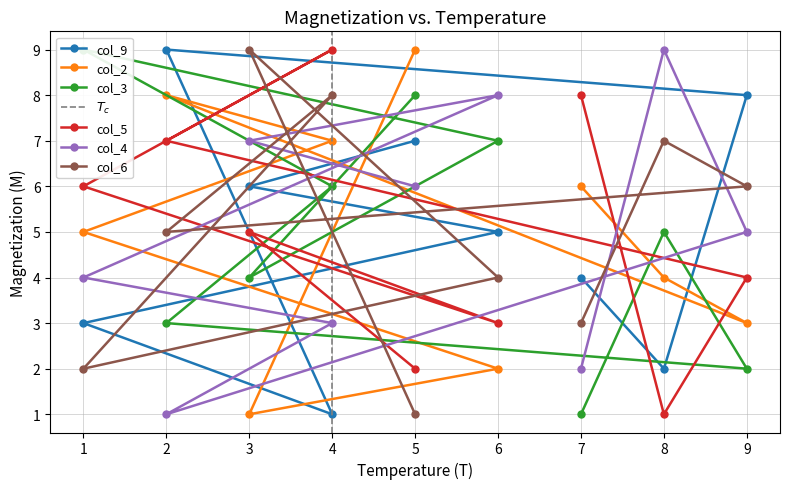

How many values in the col_4 series are below 5?

4